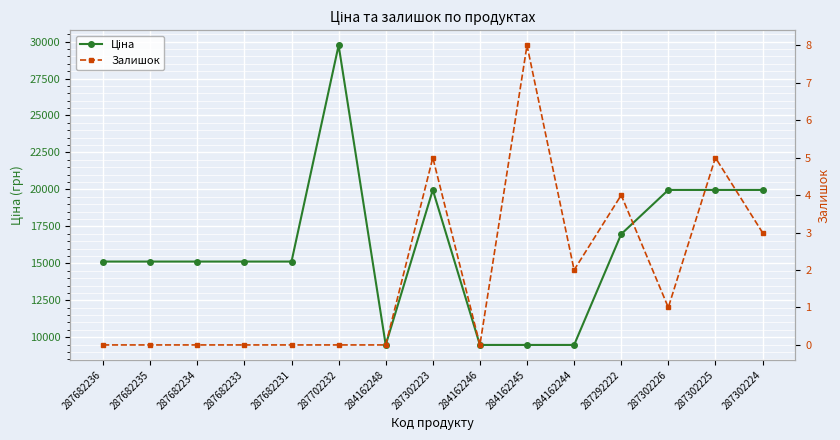

Which has a higher value, 287702232 or 287302224?

287702232